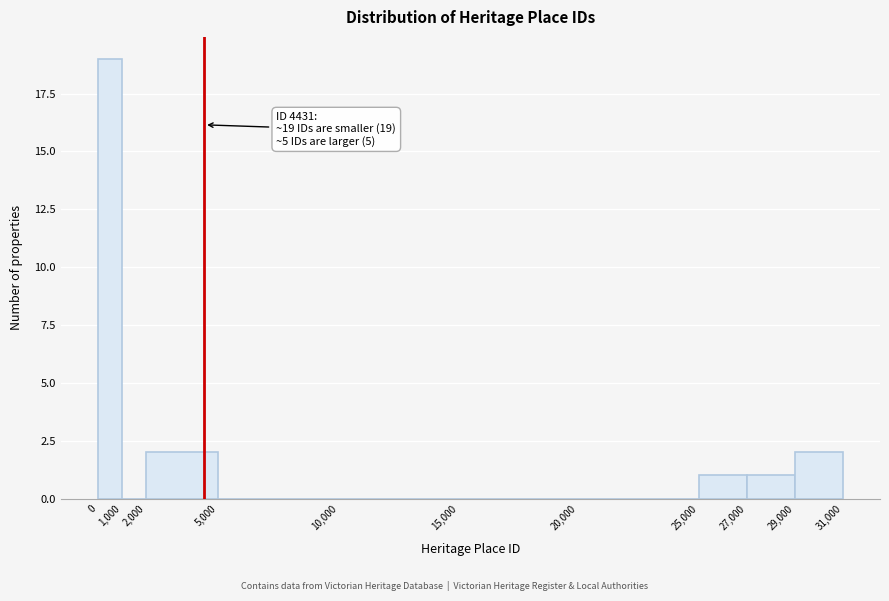

Which range on the x-axis has the tallest bar?

0 to 1,000